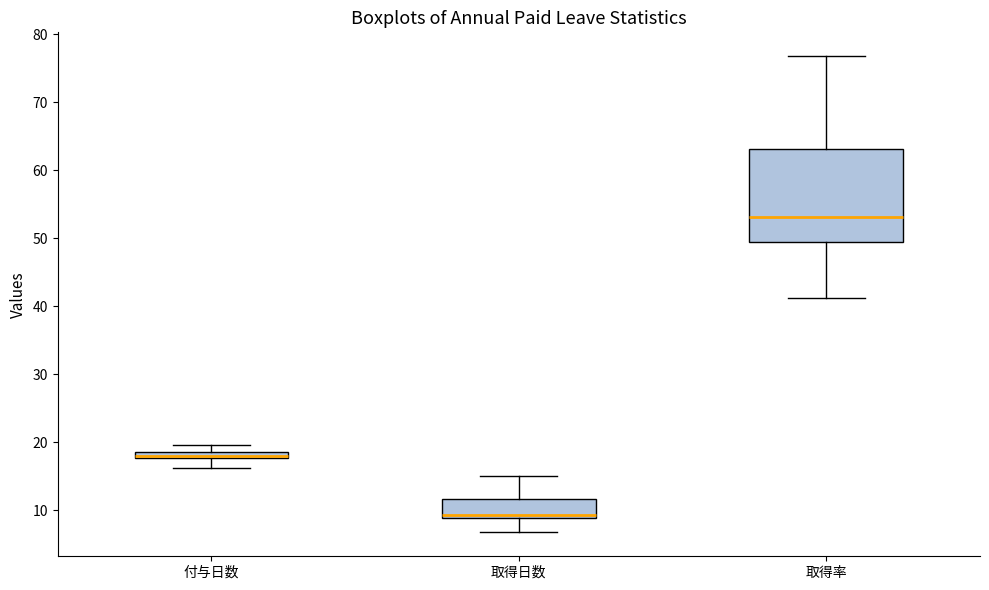

Which box is the tallest, from its lower edge to its upper edge?

取得率